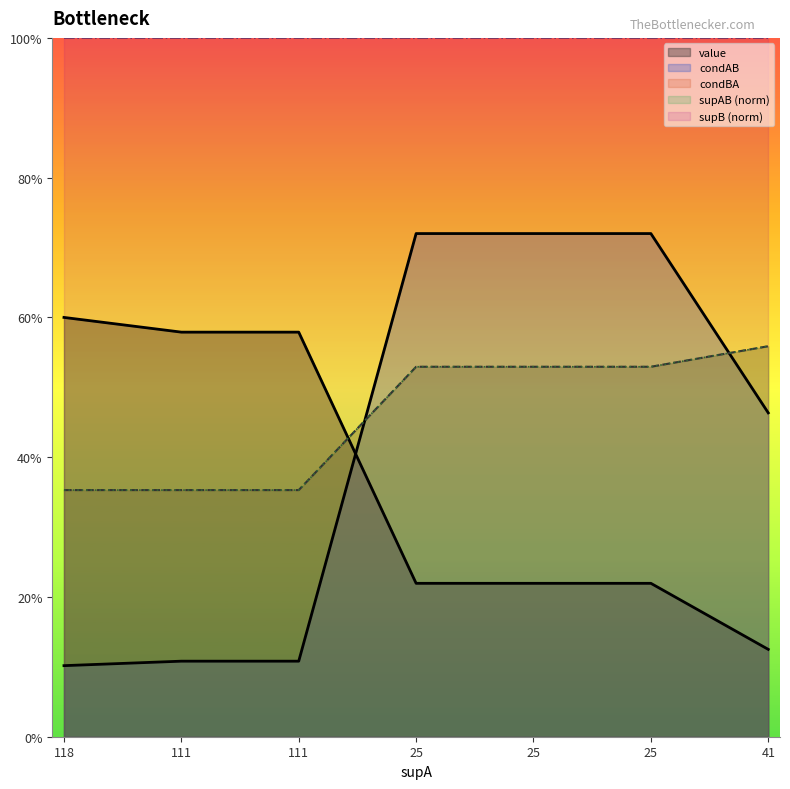

True or false: supAB has more than 1 interior local peaks.

False